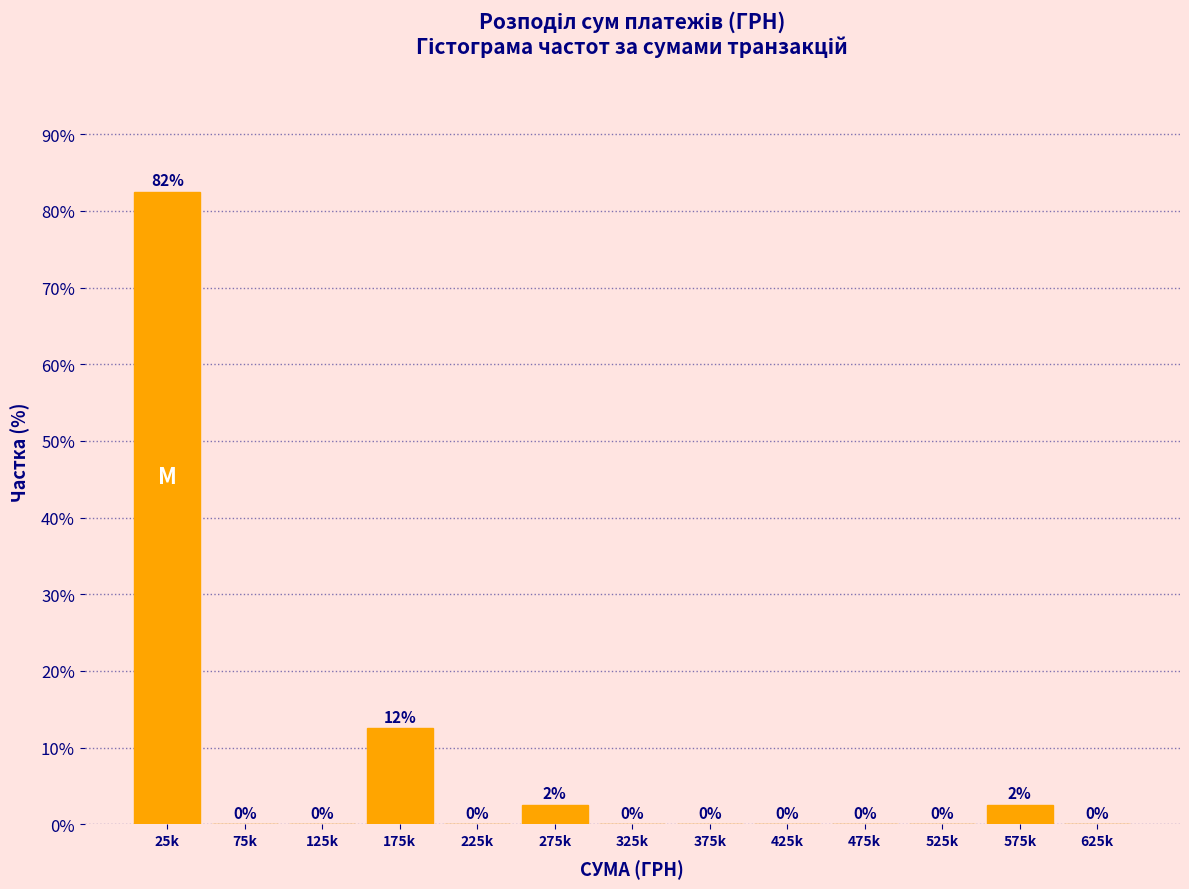

Is it true that the value at 225k is -44.1?

False